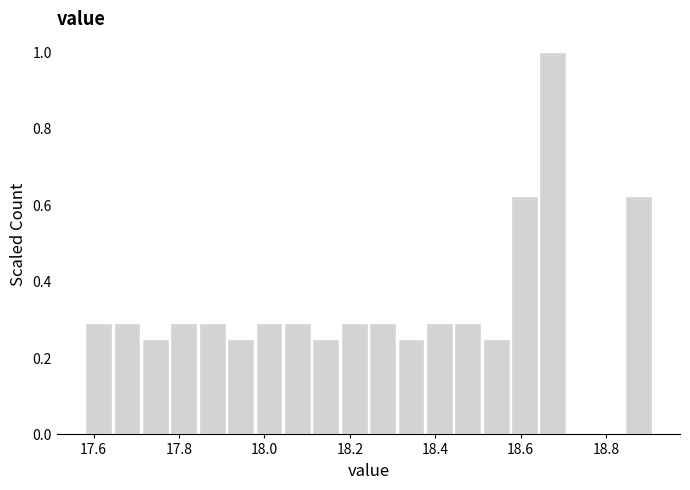

Around what value on the x-axis is the tallest bar? Give the approximate position of its centre, as read against the axis.

18.68